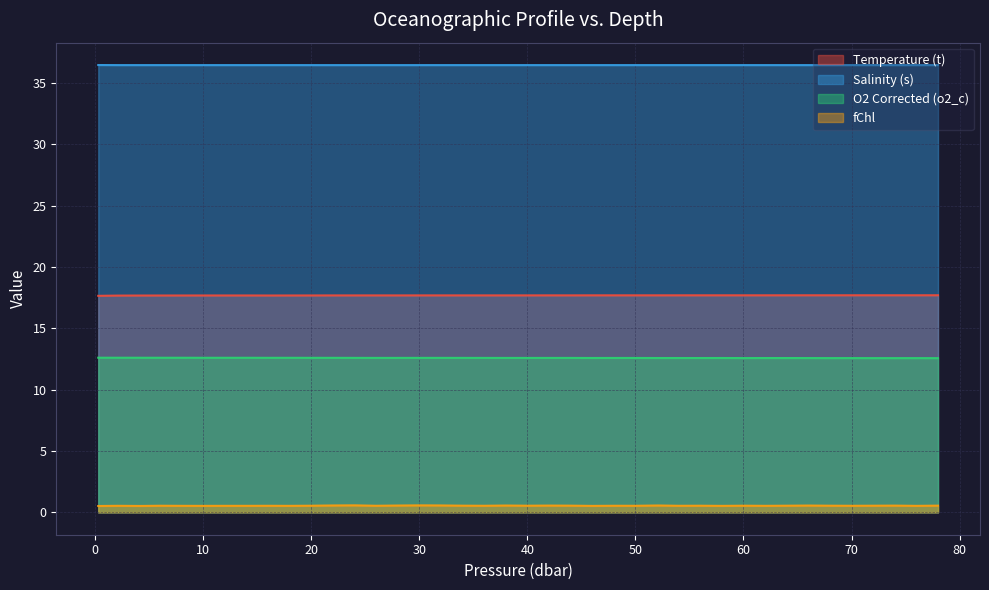

Which series changed the most between 32.0 and 38.0?

fChl